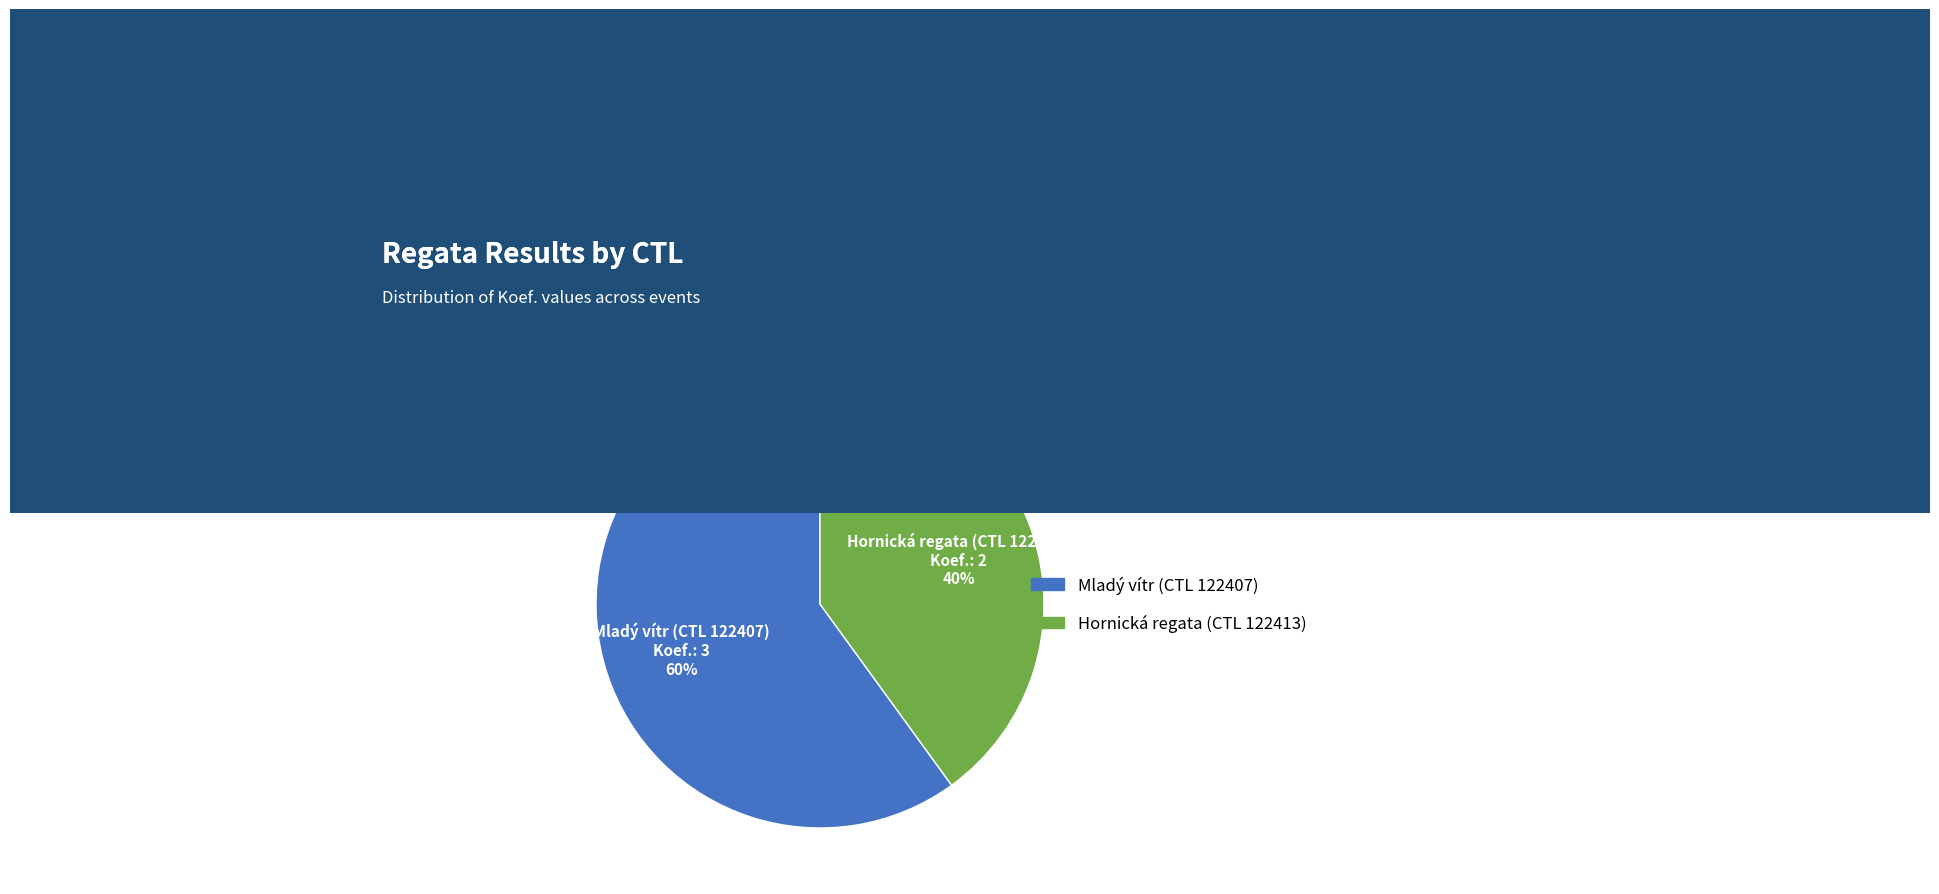

Does any single category account for the majority?

Yes